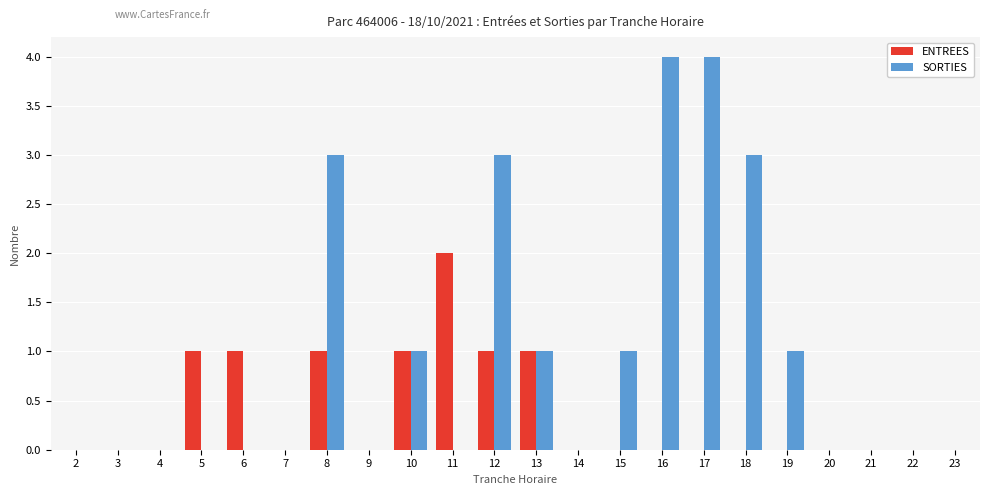

Count the number of categories in the chart.

22